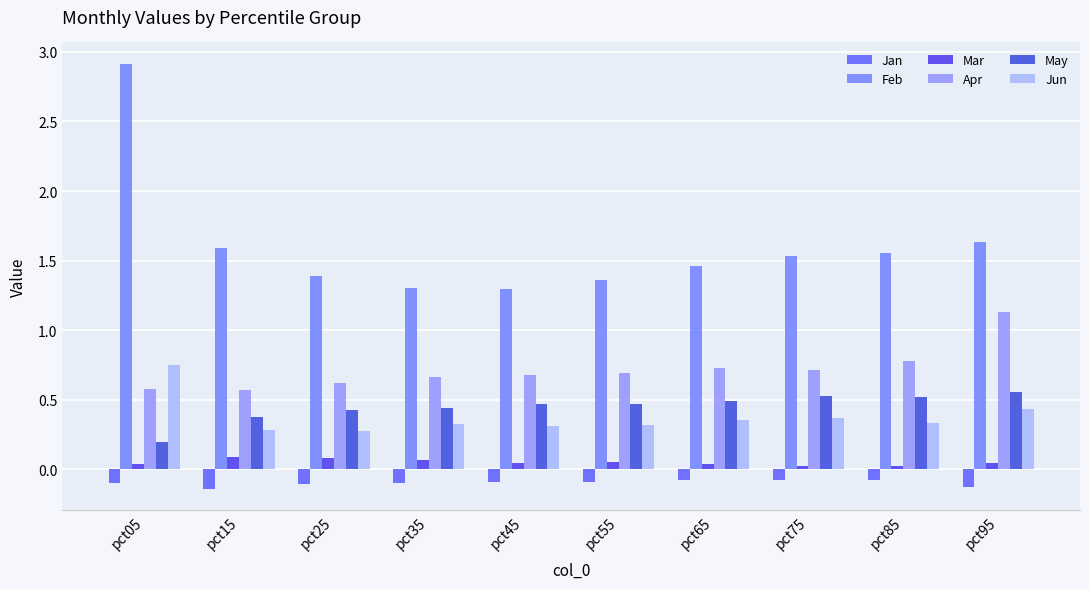

Is it true that Feb equals 2.3 at pct25?

False